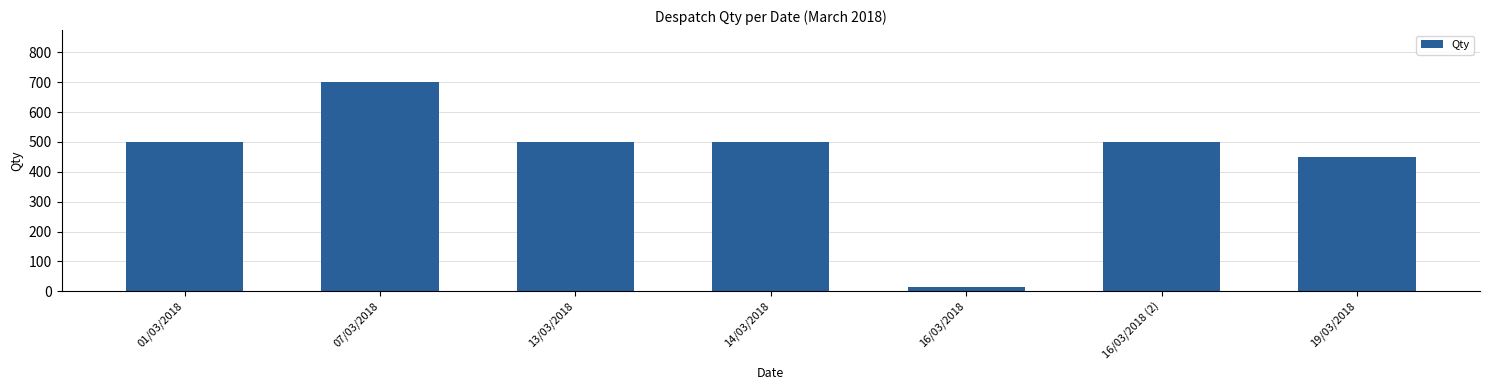

True or false: the data shows 142 at 13/03/2018.

False